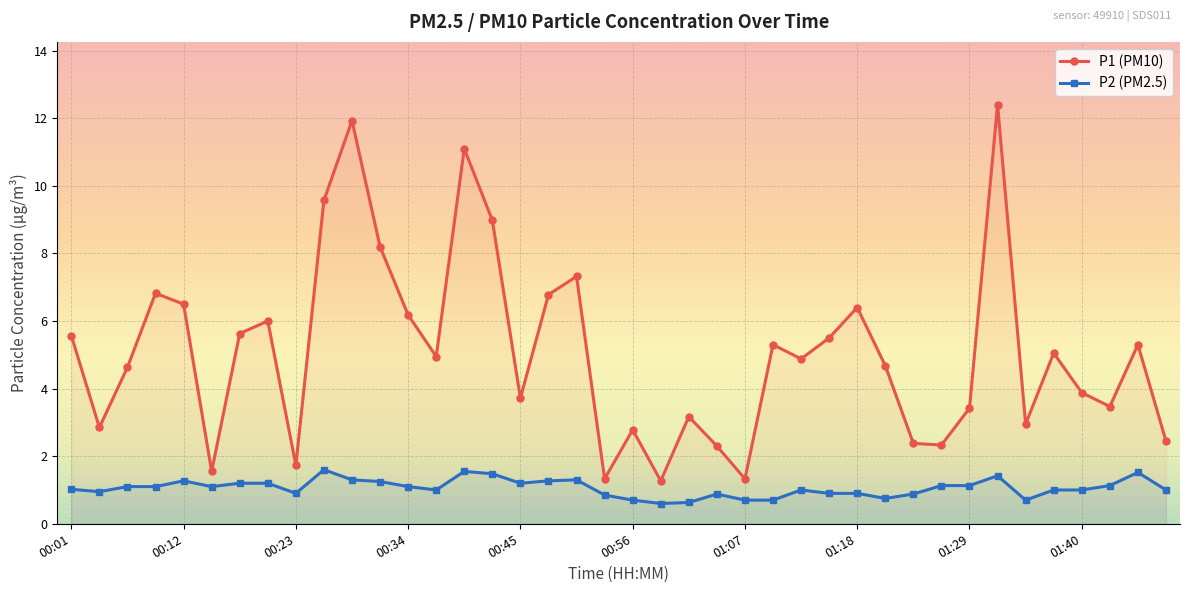

Is this an area chart (filled region under the line)?

No